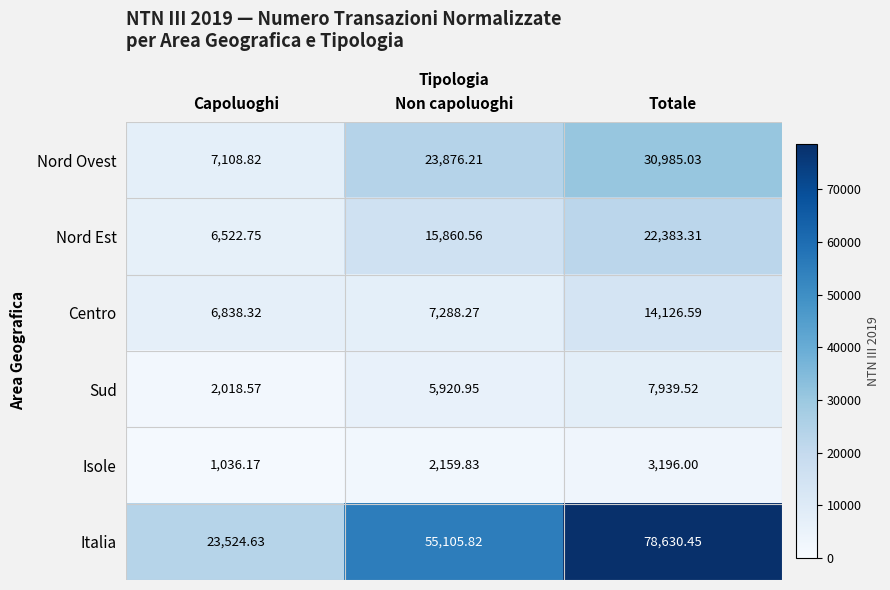

Rank the series at Non capoluoghi from lowest to highest value.

Isole, Sud, Centro, Nord Est, Nord Ovest, Italia